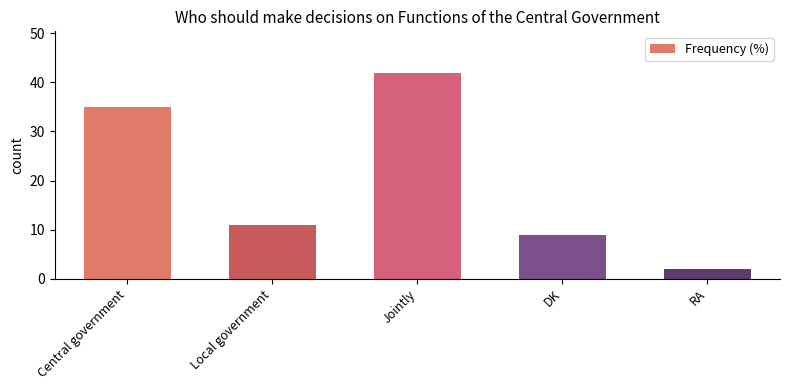

Are the bars horizontal?

No